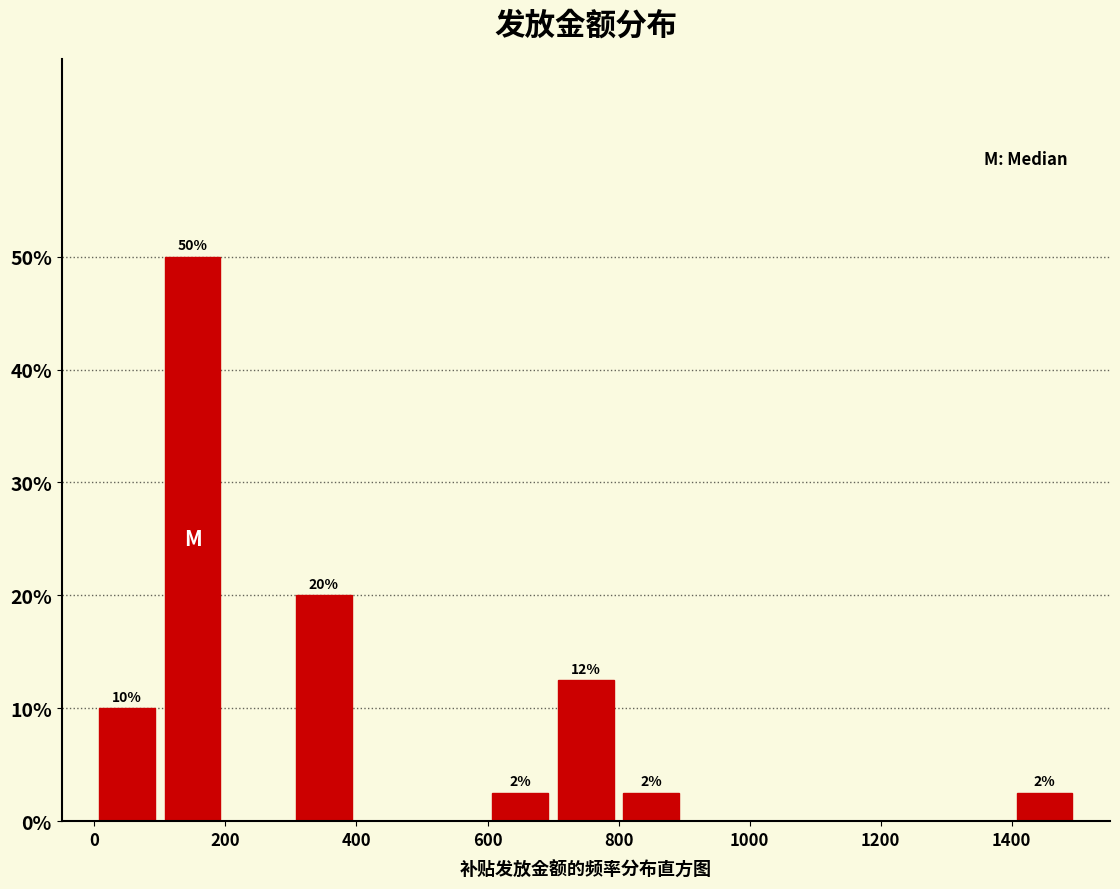

Which range on the x-axis has the tallest bar?

100 to 200